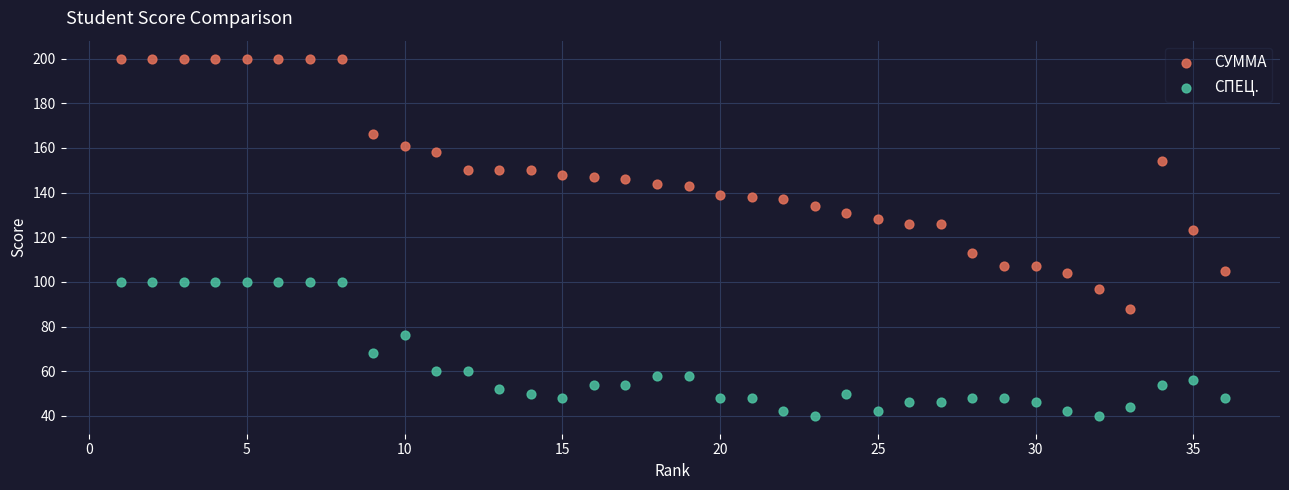

What are all the series names shown in the legend?

СУММА, СПЕЦ.